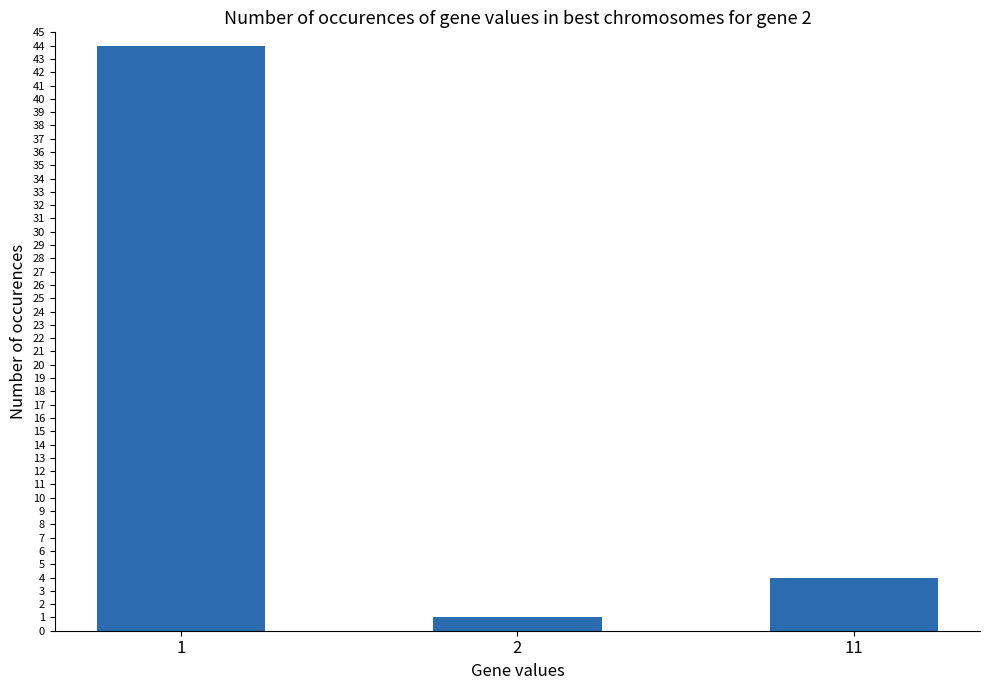

How many distinct data groups are displayed?

1